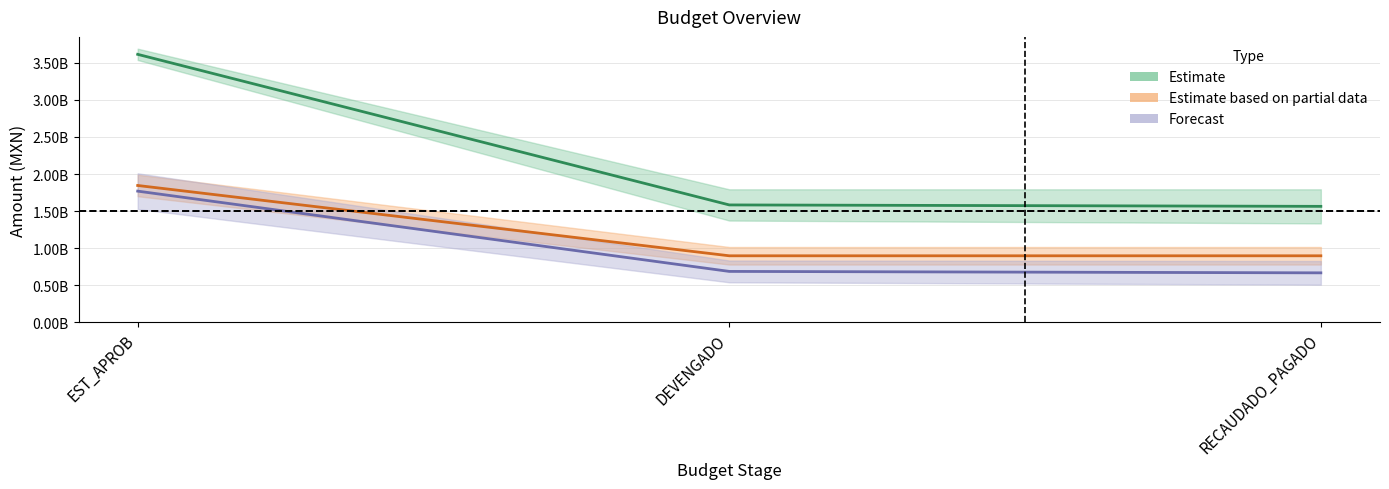

What is the label of the 2nd point from the right?

DEVENGADO